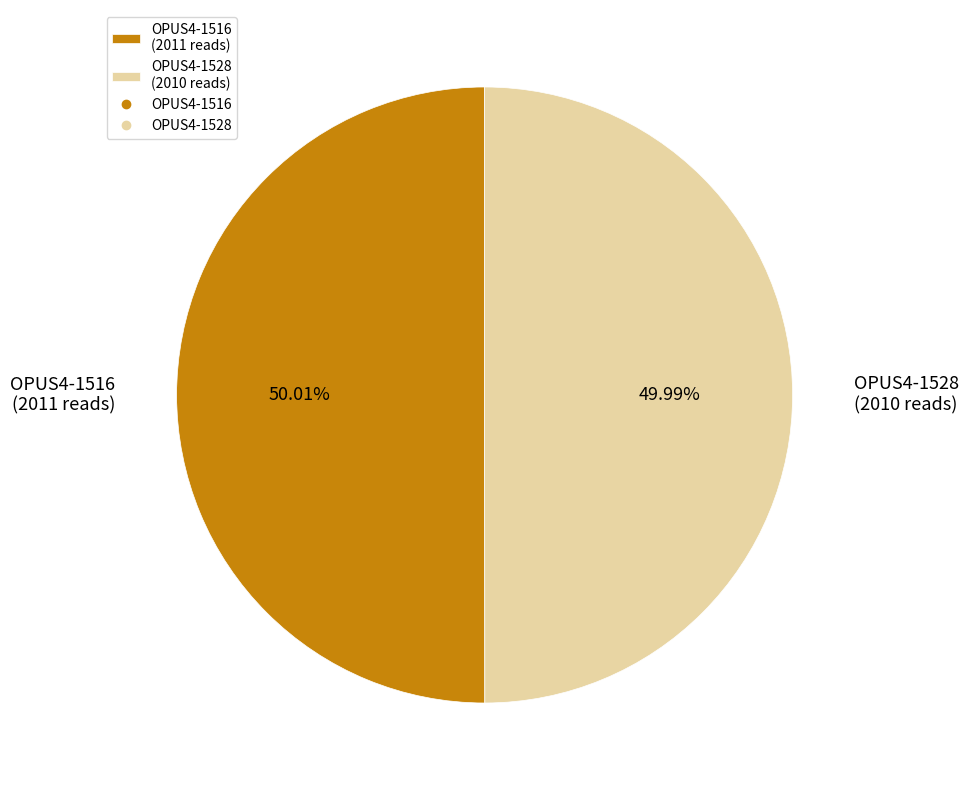

Is there a majority slice in this chart?

Yes